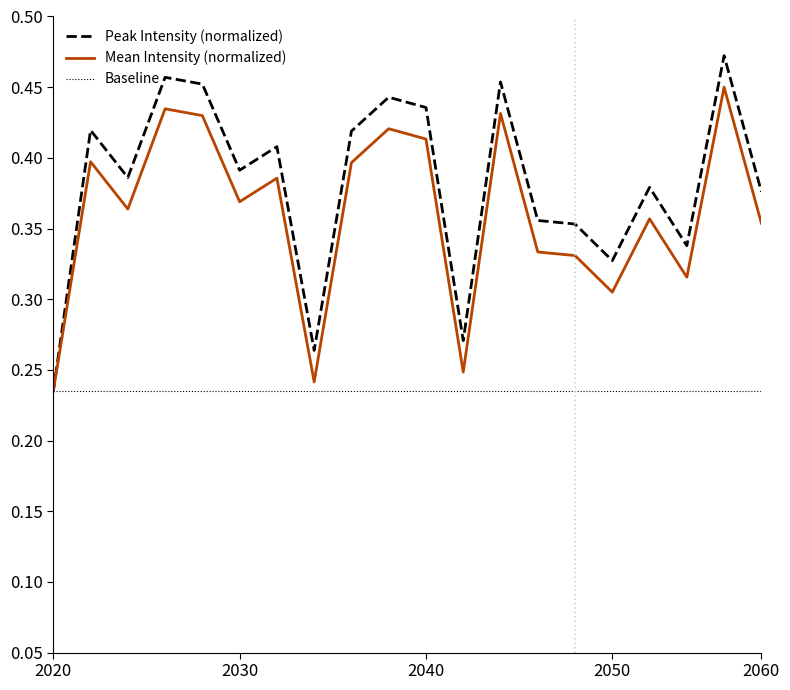

Which series has the largest total across all categories?

Peak Intensity (normalized)